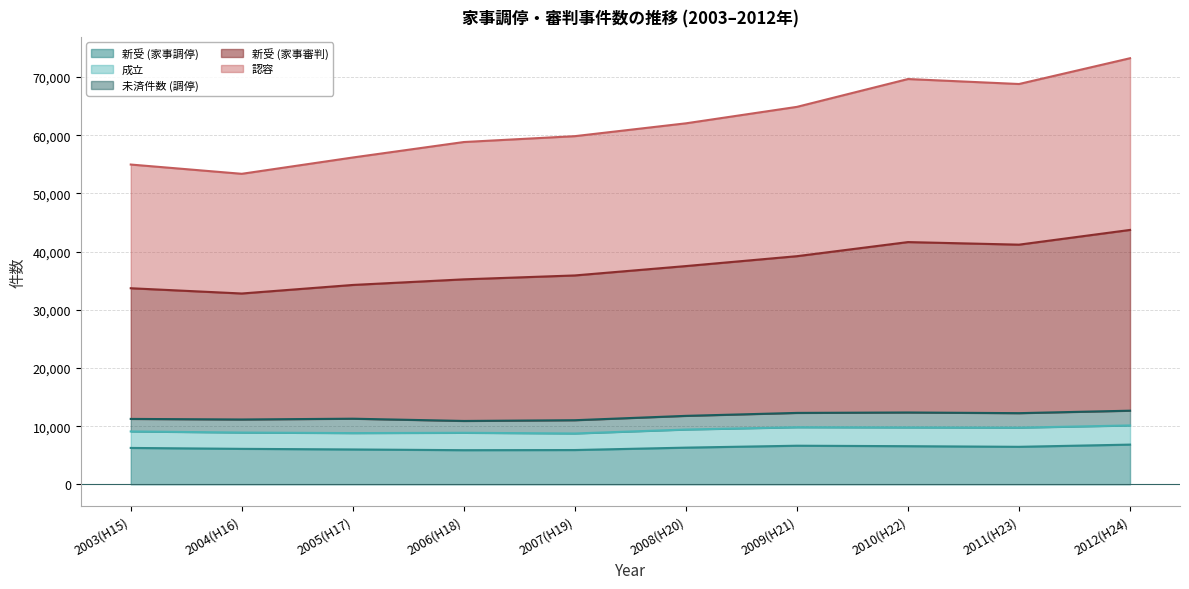

Where is 新受 (家事調停) nearest to the value 6352?

2008(H20)